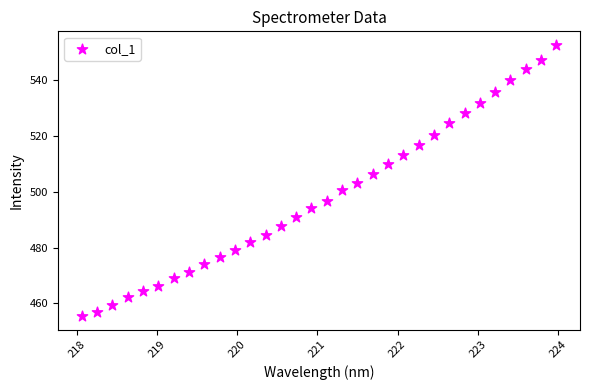

What is the range of X values (max minus min)?

5.9